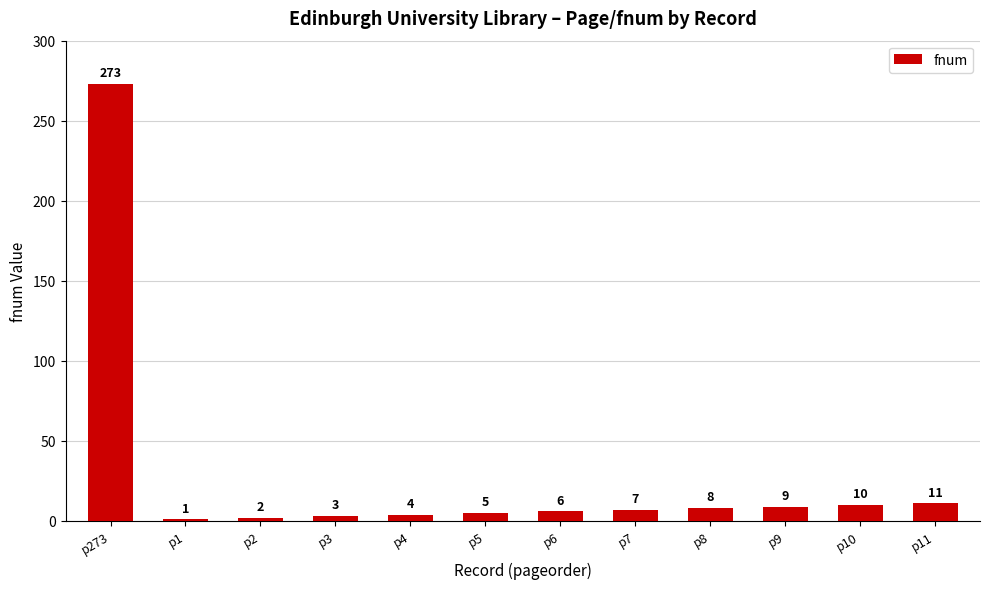

What is the label of the 5th bar from the right?

p7